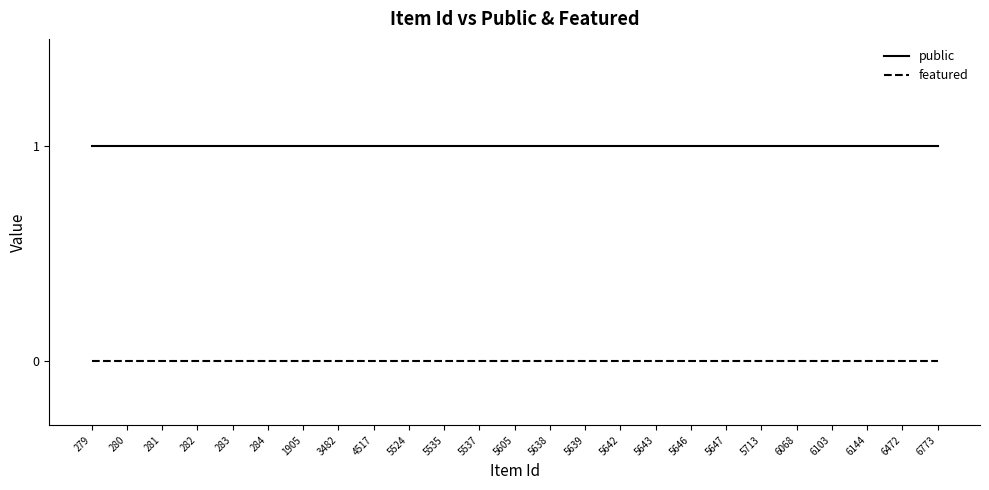

Rank the series at 5647 from lowest to highest value.

featured, public